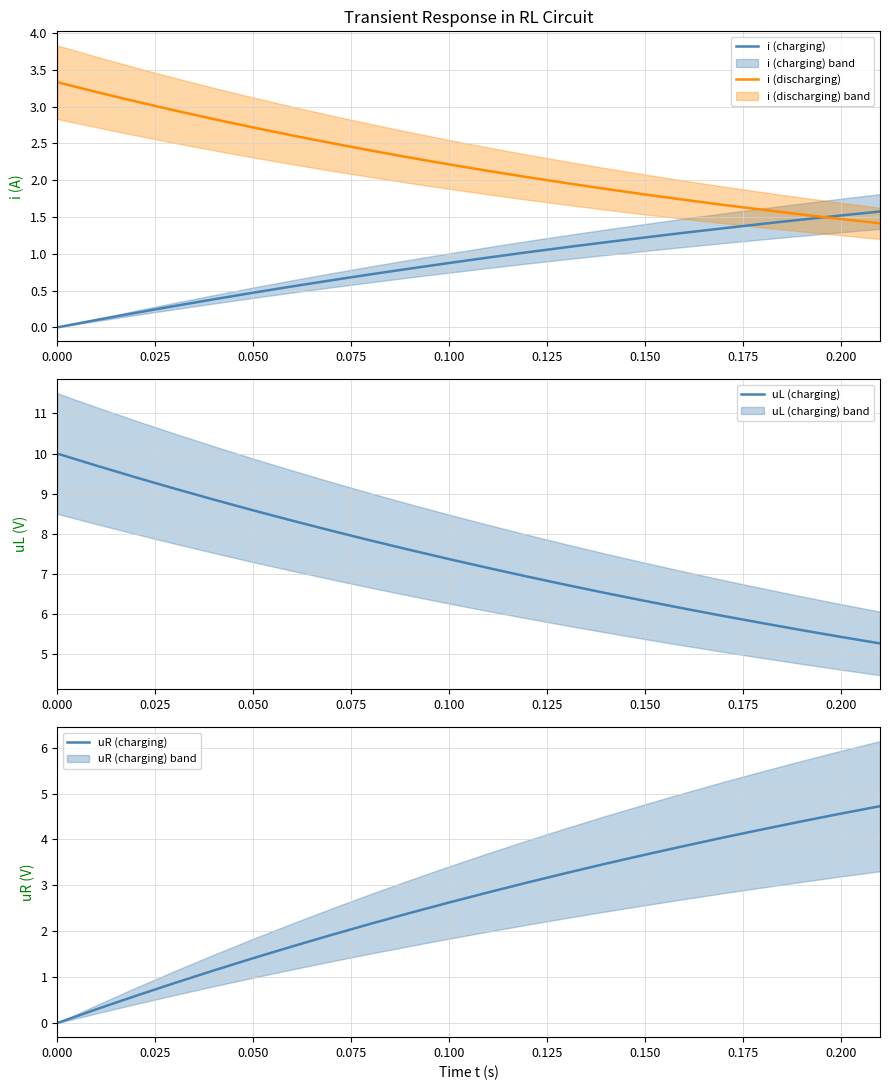

The value of uR (charging) at 0.100 is 3.6. True or false?

False